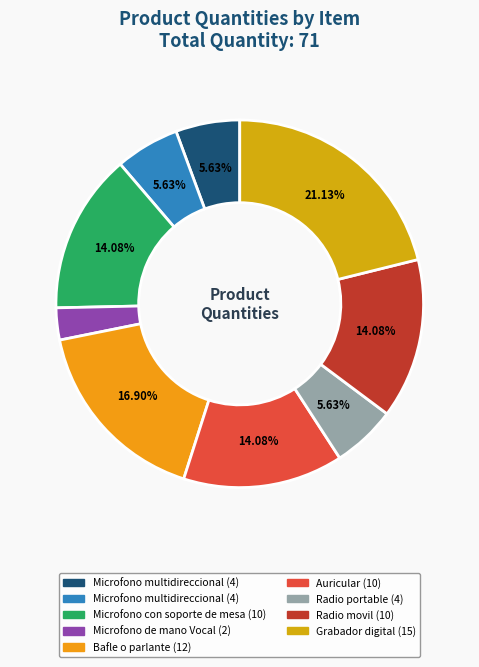

How many slices are in this pie chart?

9